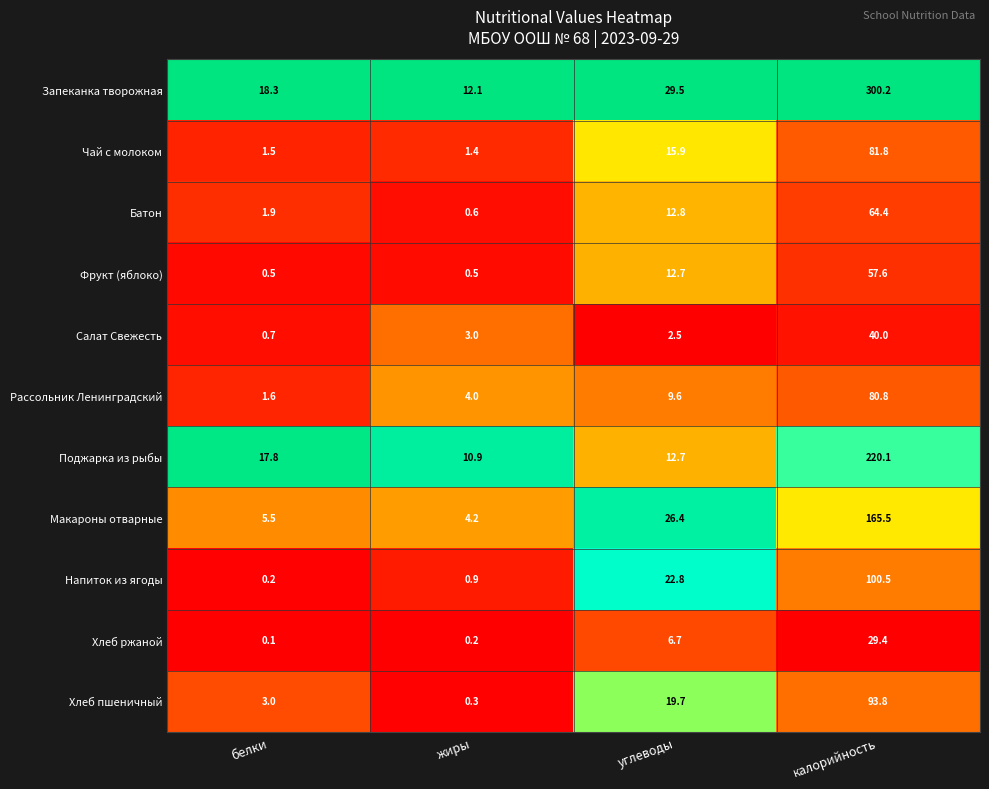

At which label does Фрукт (яблоко) reach its peak?

калорийность